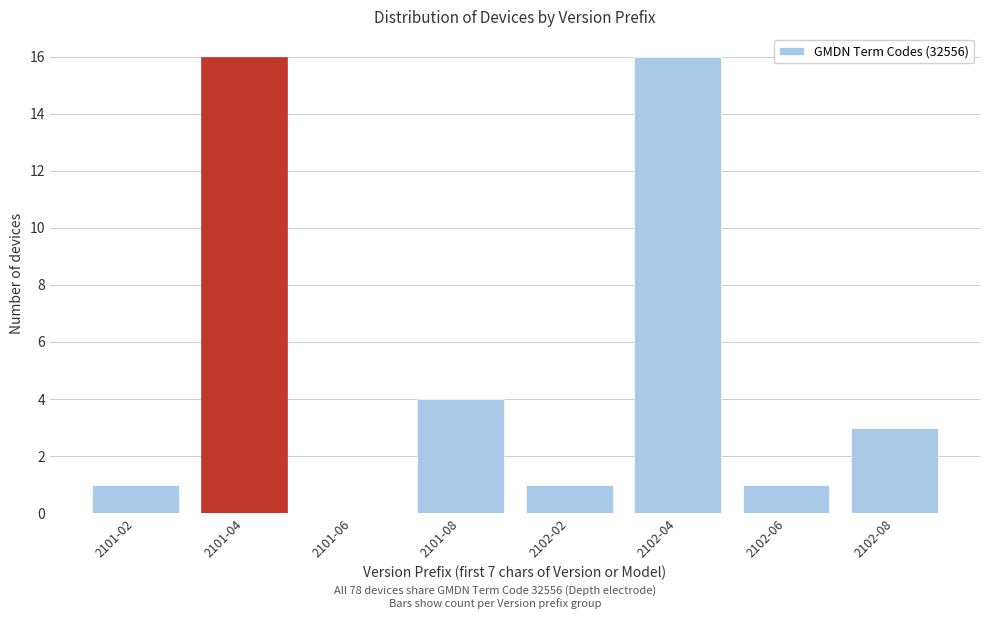

Reading right to left, transcribe all the data shown in this chart.

2102-08=3	2102-06=1	2102-04=16	2102-02=1	2101-08=4	2101-06=0	2101-04=16	2101-02=1